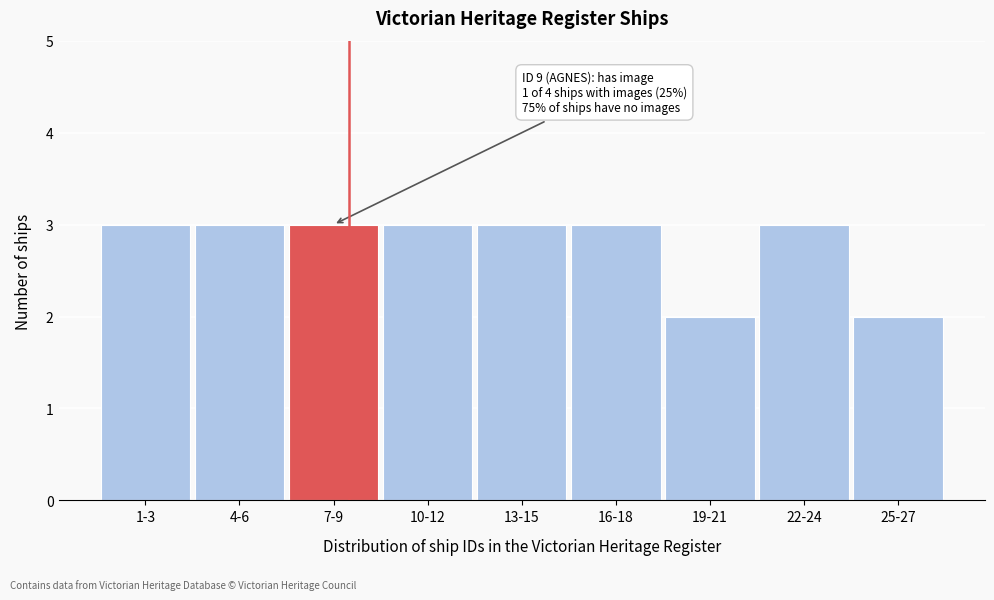

Reading left to right, transcribe all the data shown in this chart.

3	3	3	3	3	3	2	3	2